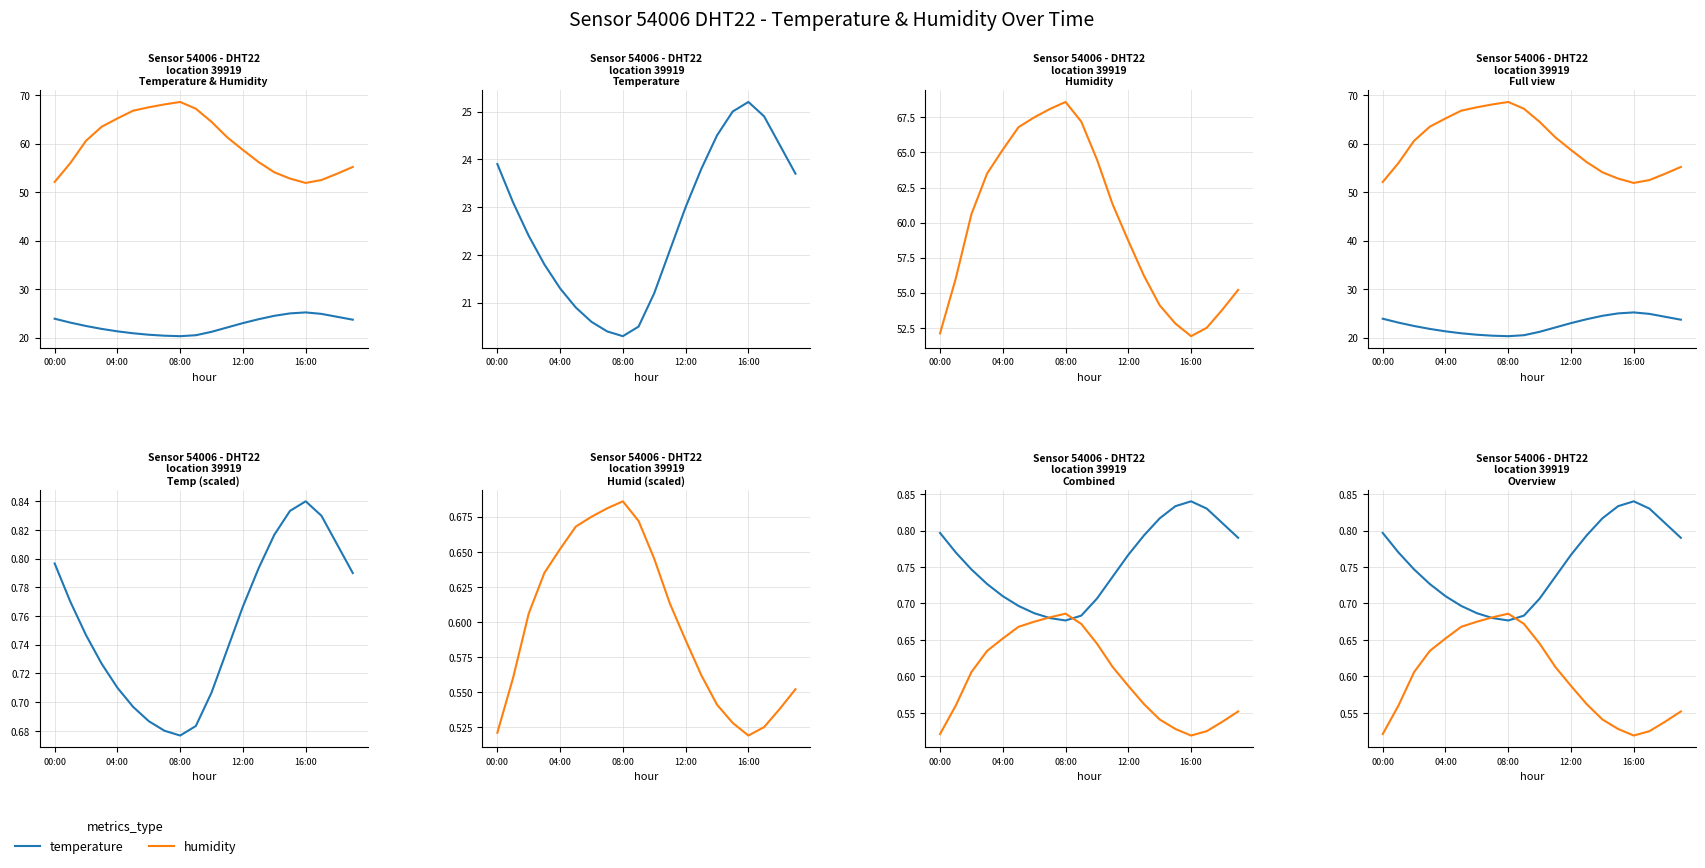

Between 15 and 5, which is larger?

15